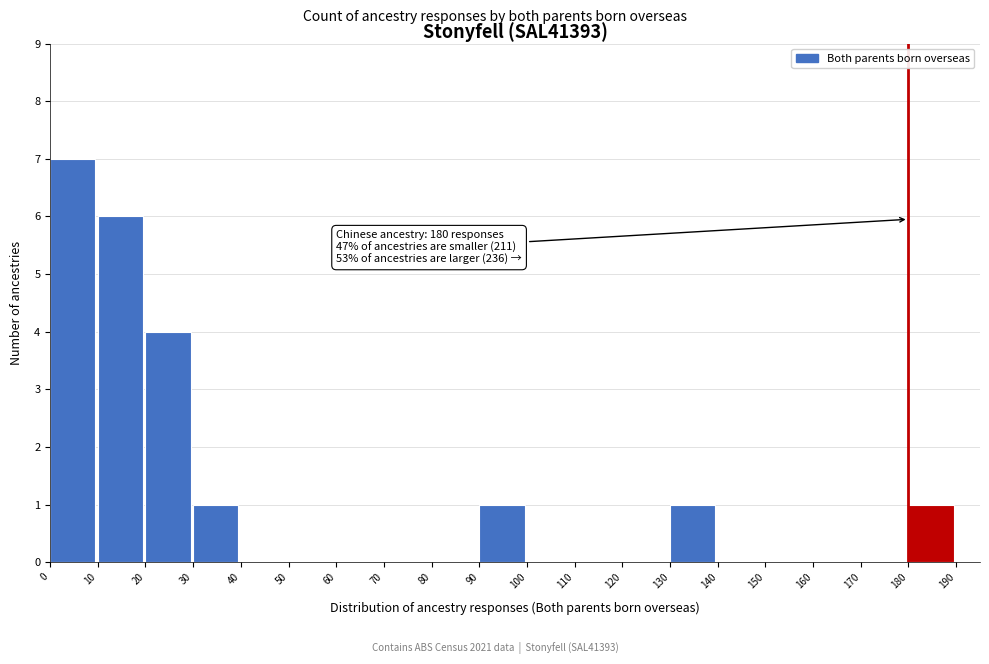

Which range on the x-axis has the tallest bar?

0 to 10